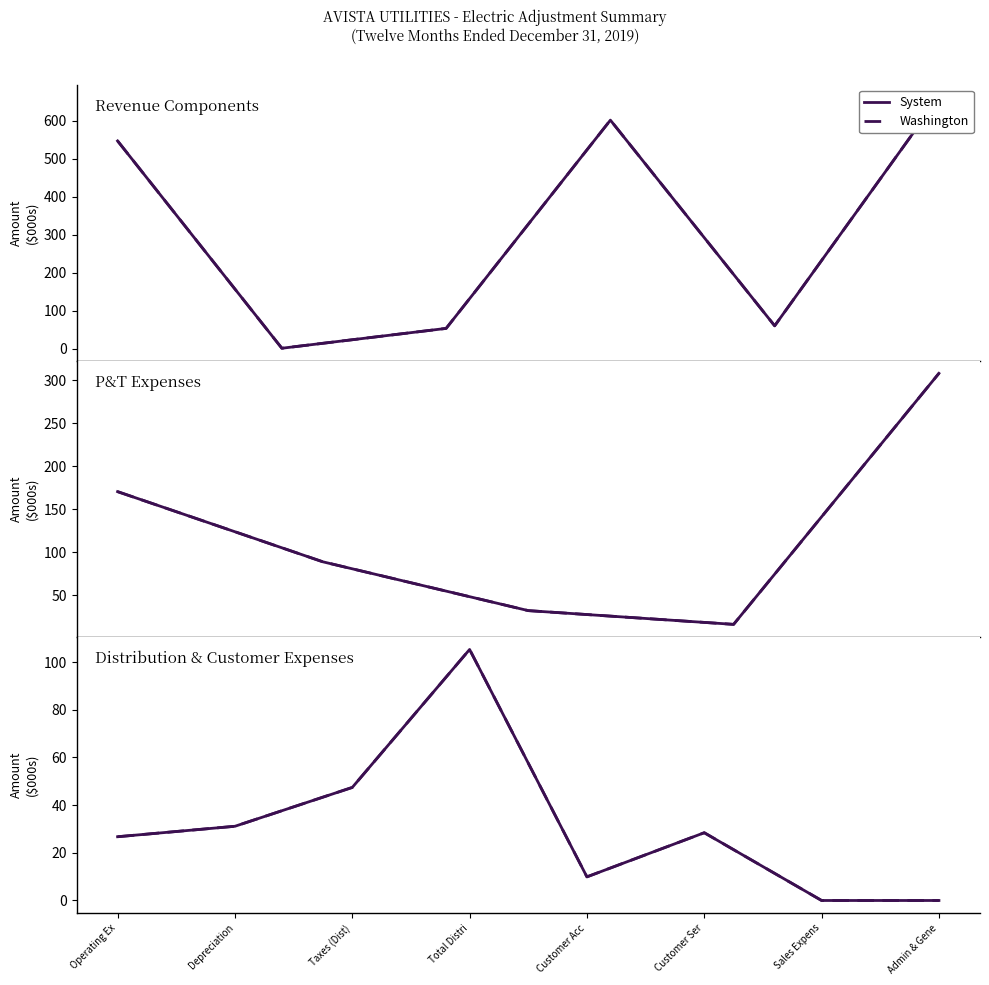

Is it true that System equals 53.2 at Depreciation?

False